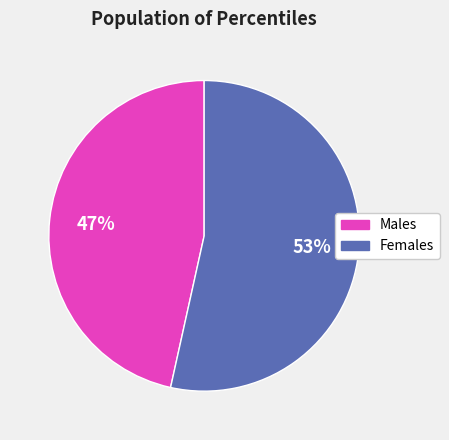

Is there any slice that represents more than half of the pie?

Yes